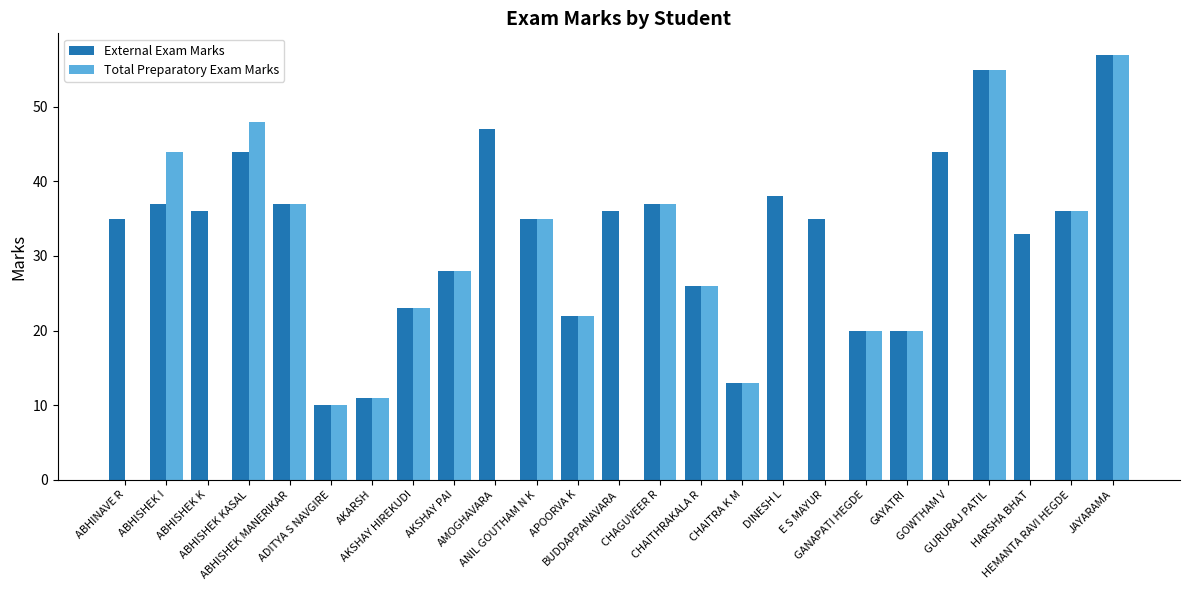

What is the approximate value of External Exam Marks at CHAGUVEER R?

37